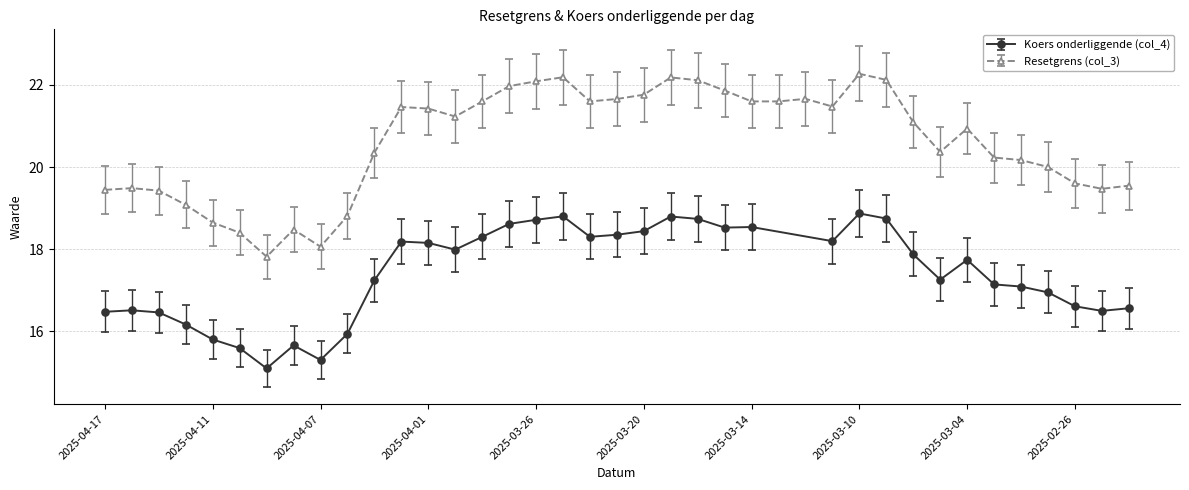

What is the maximum value shown in the chart?

22.3